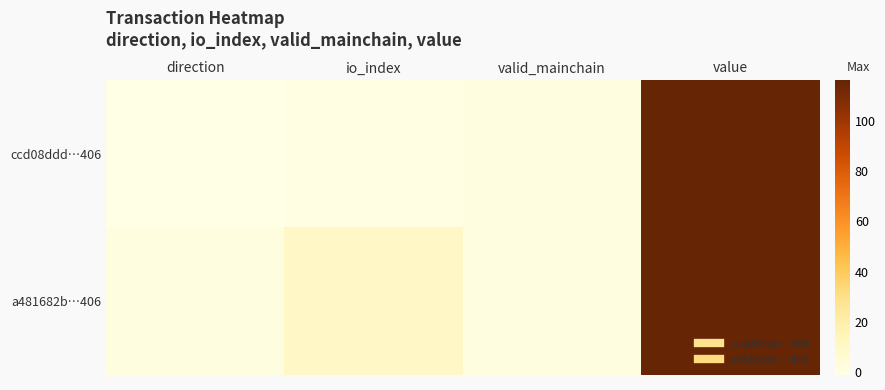

Which category has the highest value across all series?

value